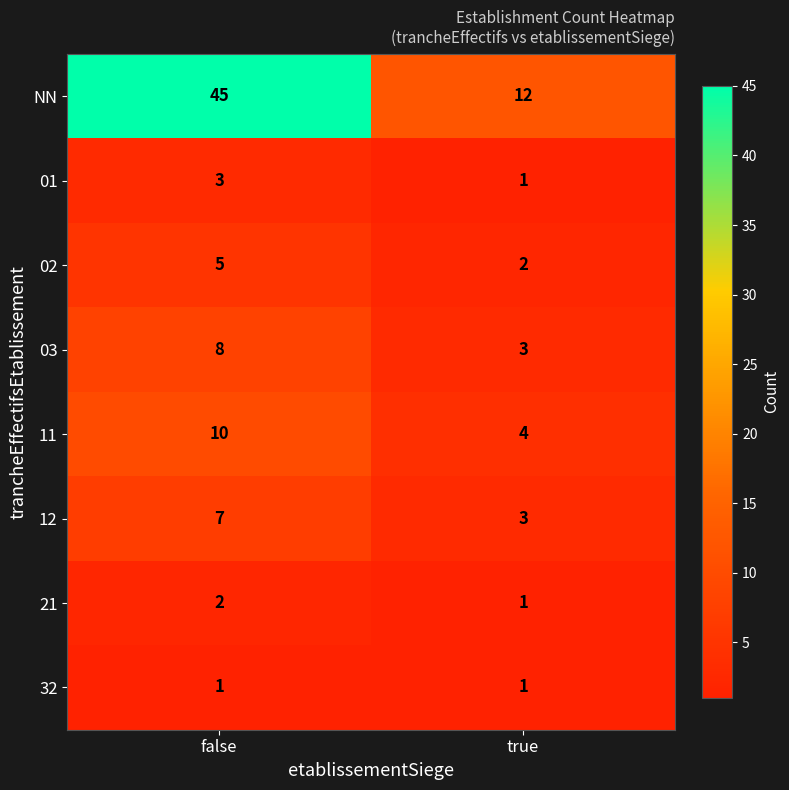

At which label does 11 reach its peak?

false